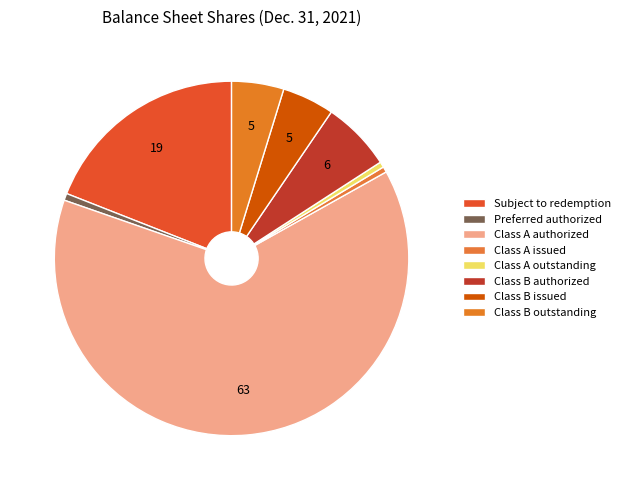

Which category has the biggest portion of the pie?

Class A authorized